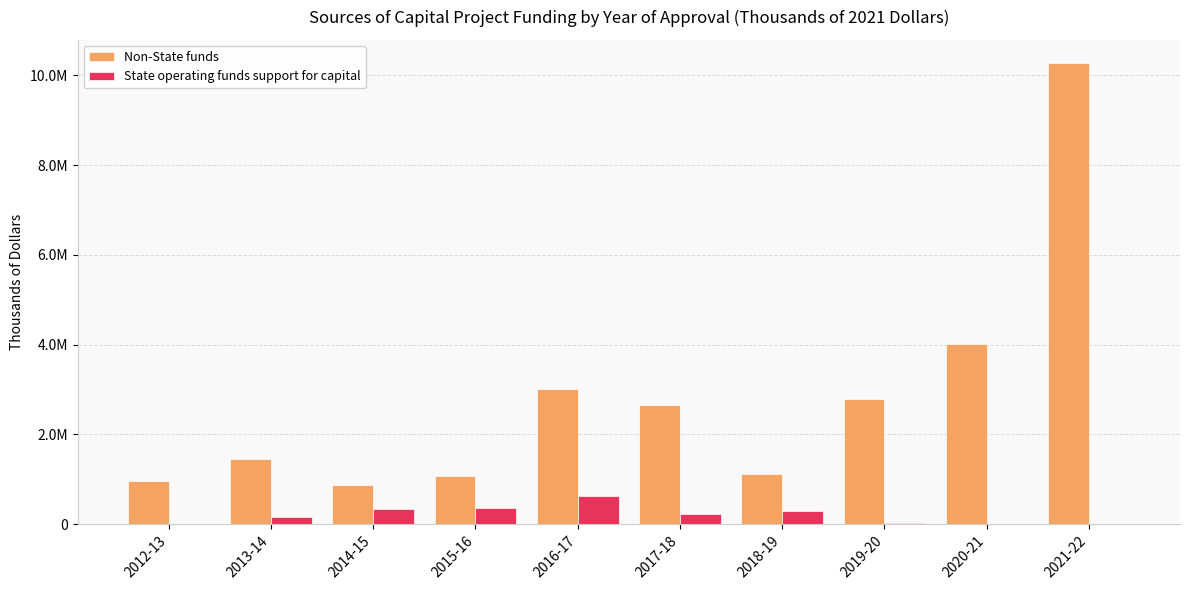

What are all the series names shown in the legend?

Non-State funds, State operating funds support for capital